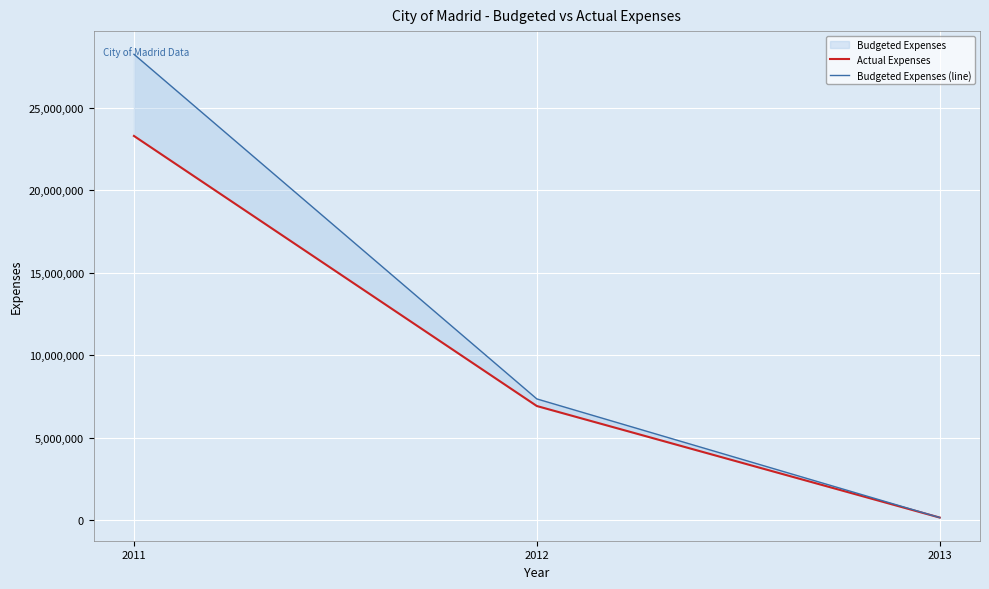

Where does the Actual Expenses series first go above 6934905?

2011